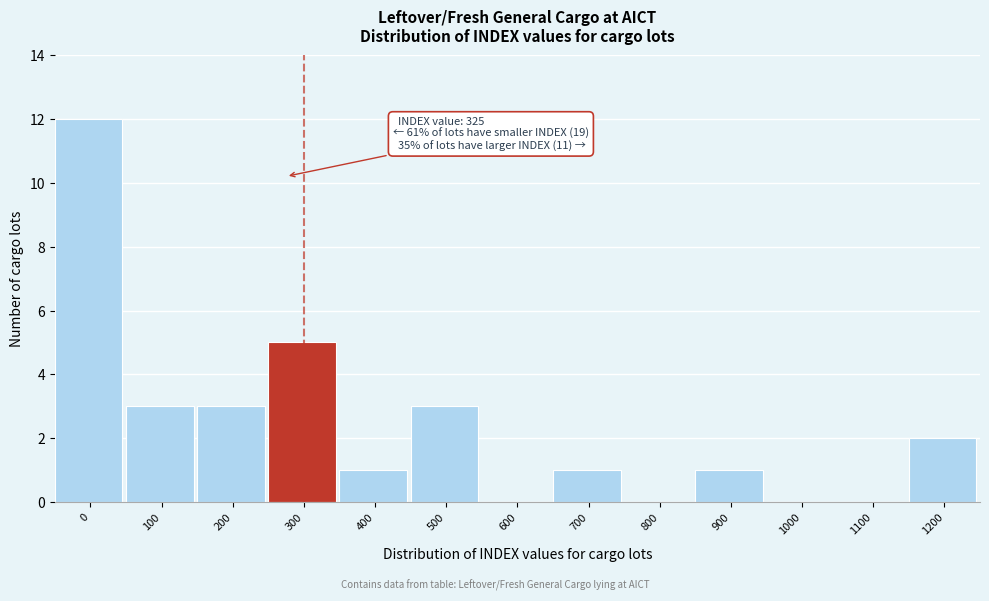

Reading left to right, transcribe all the data shown in this chart.

0=12	100=3	200=3	300=5	400=1	500=3	600=0	700=1	800=0	900=1	1000=0	1100=0	1200=2